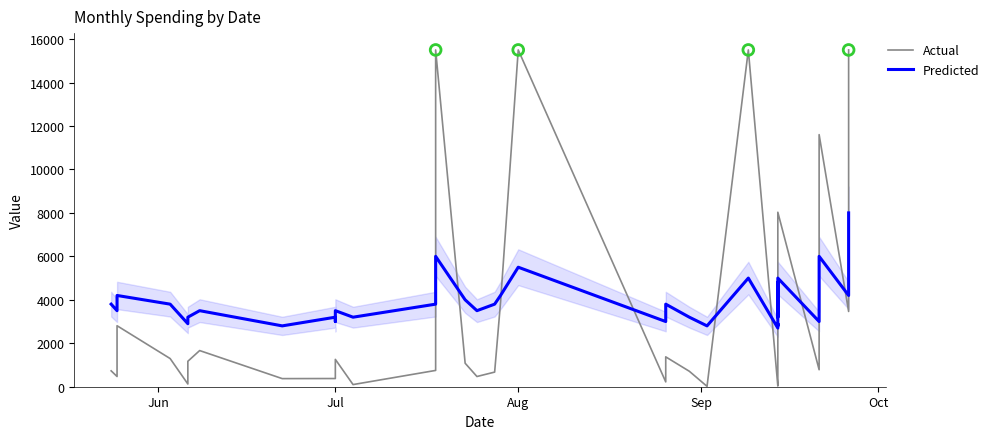

Which series reaches the minimum Y coordinate?

Actual